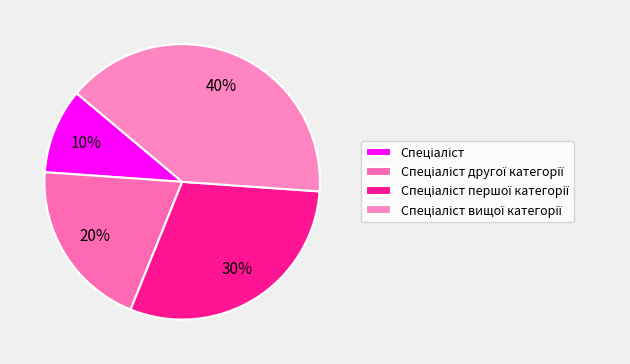

How much of the chart is everything except Спеціаліст вищої категорії?

60.0%